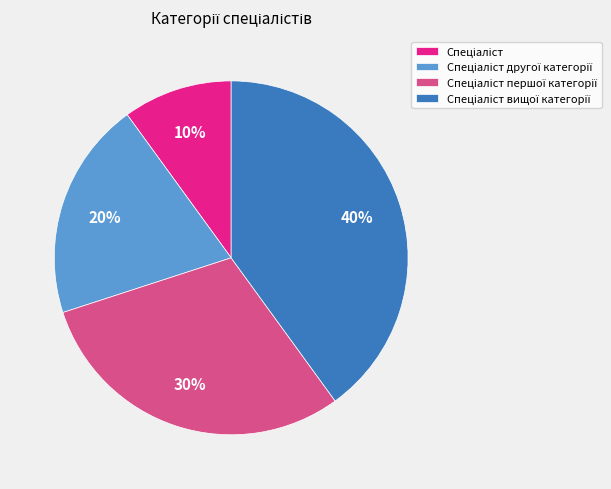

Is there a majority slice in this chart?

No